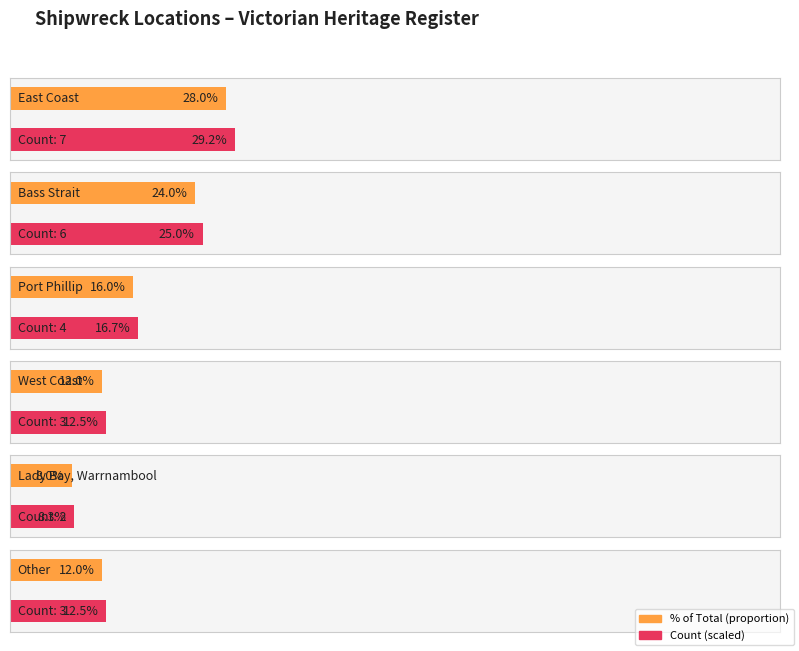

Rank the categories by value from lowest to highest.

Lady Bay, Warrnambool, West Coast, Other, Port Phillip, Bass Strait, East Coast